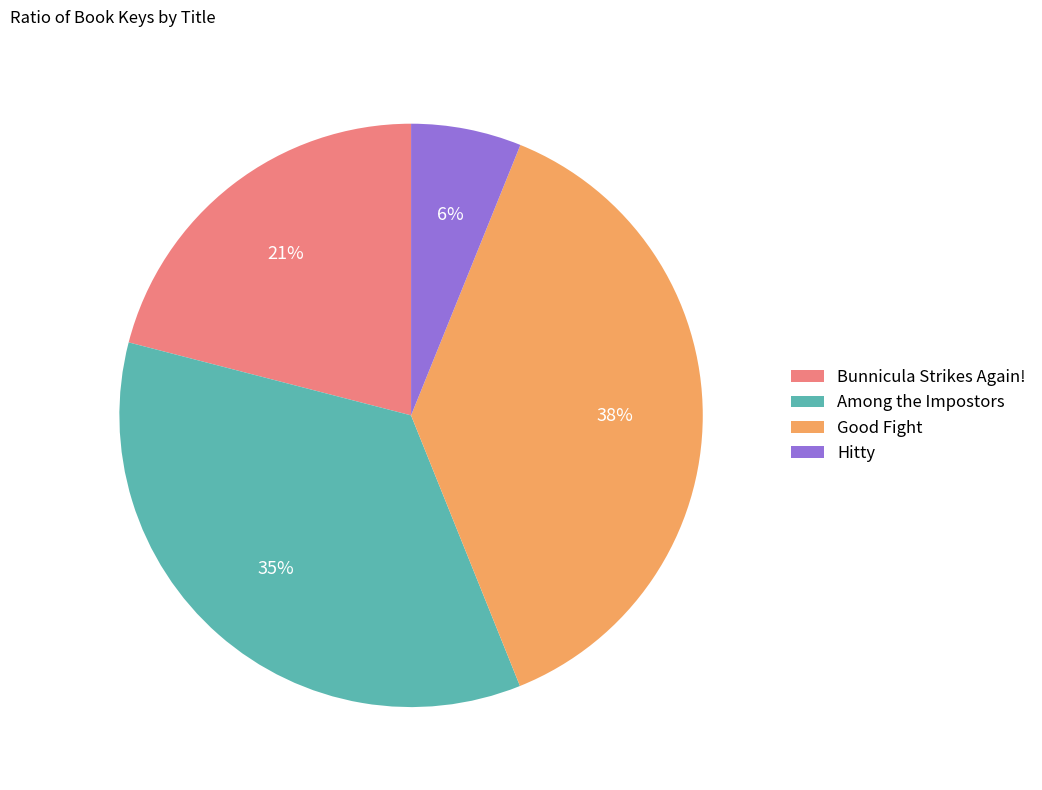

Rank the categories by value from lowest to highest.

Hitty, Bunnicula Strikes Again!, Among the Impostors, Good Fight